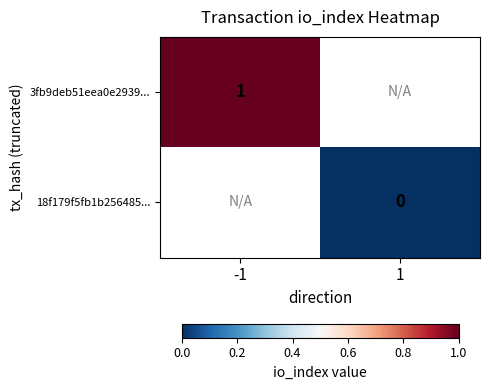

True or false: 3fb9deb51eea0e2939... has a value of 2 at -1.

False